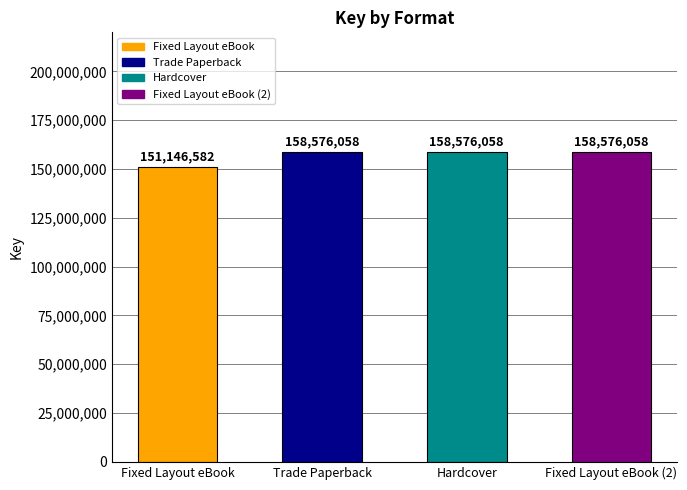

Reading right to left, what are all the values shown in this chart?

Fixed Layout eBook (2)=158576058	Hardcover=158576058	Trade Paperback=158576058	Fixed Layout eBook=151146582